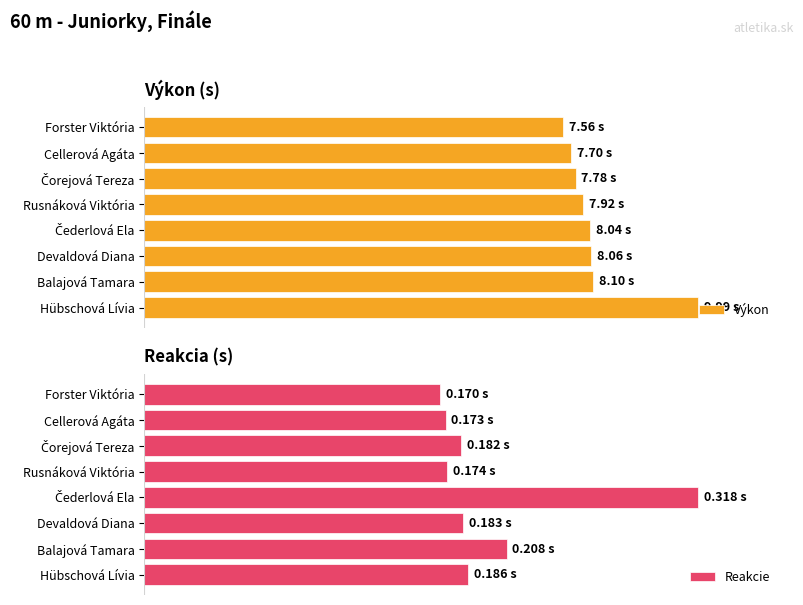

What is the difference between the second highest and minimum values in the Výkon series?

5.4